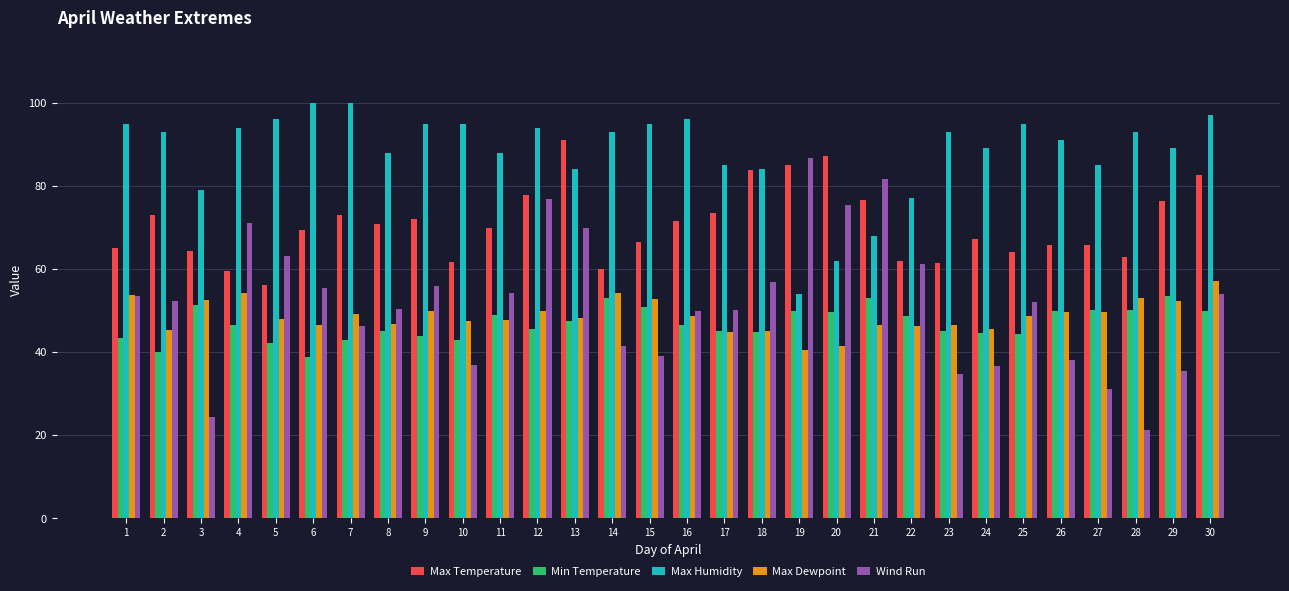

How many data points does each series have?

30